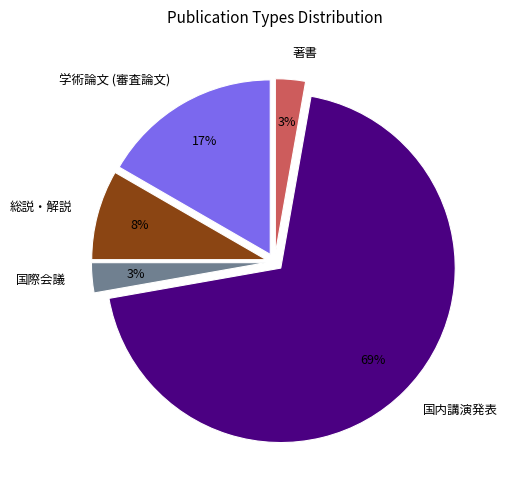

Which slice represents more than half of the pie?

国内講演発表